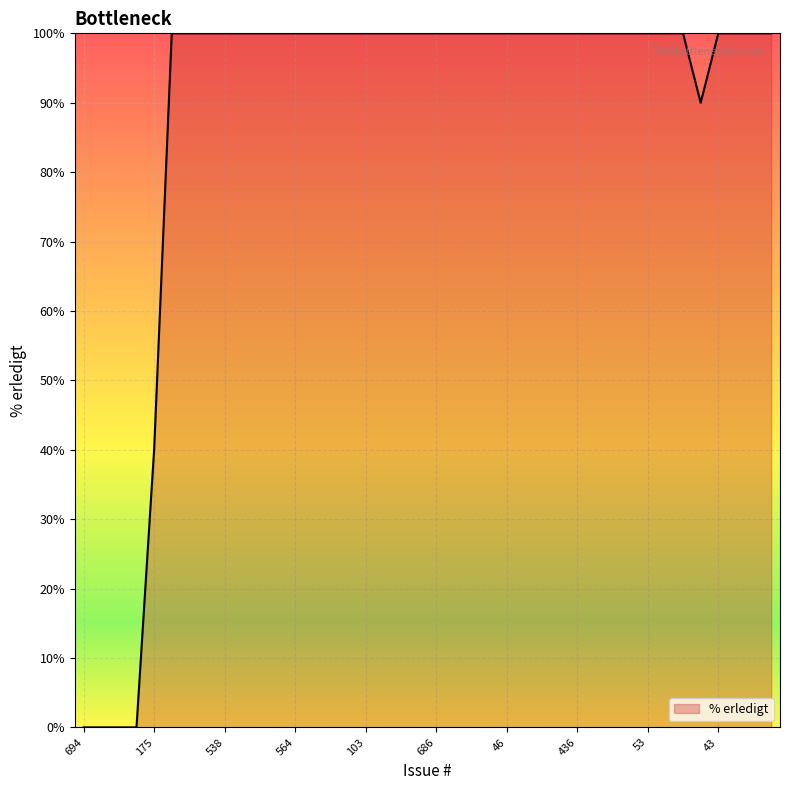

What is the greatest value displayed?

100